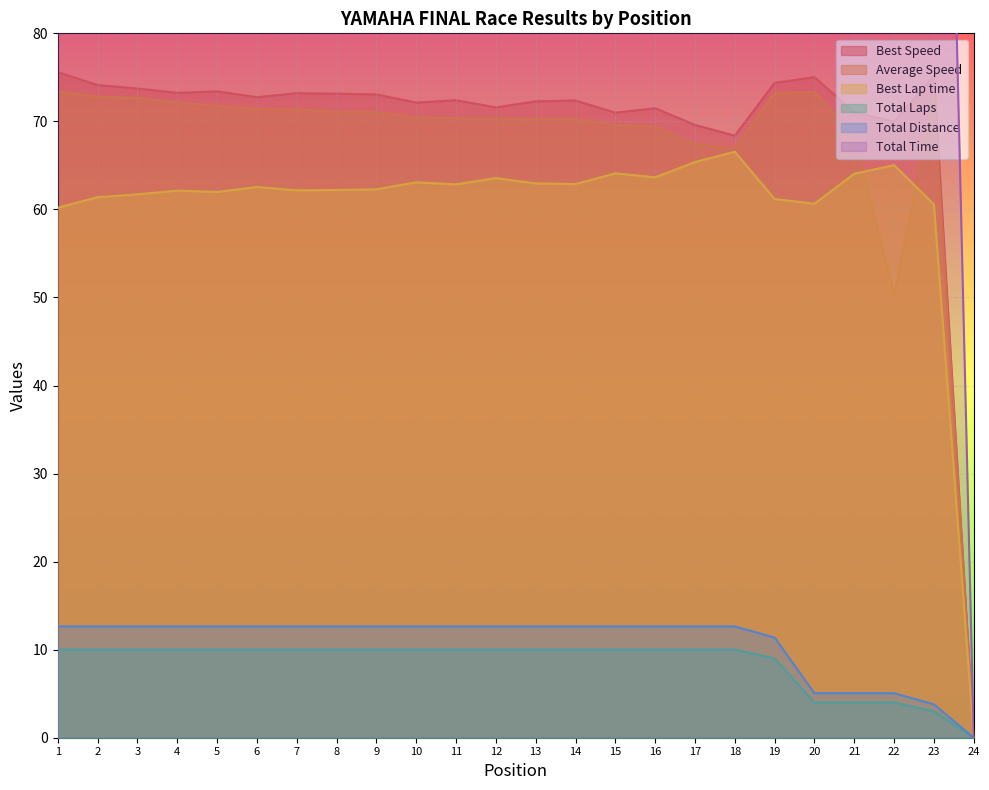

What are all the series names shown in the legend?

Total Time, Best Lap time, Best Speed, Average Speed, Total Laps, Total Distance